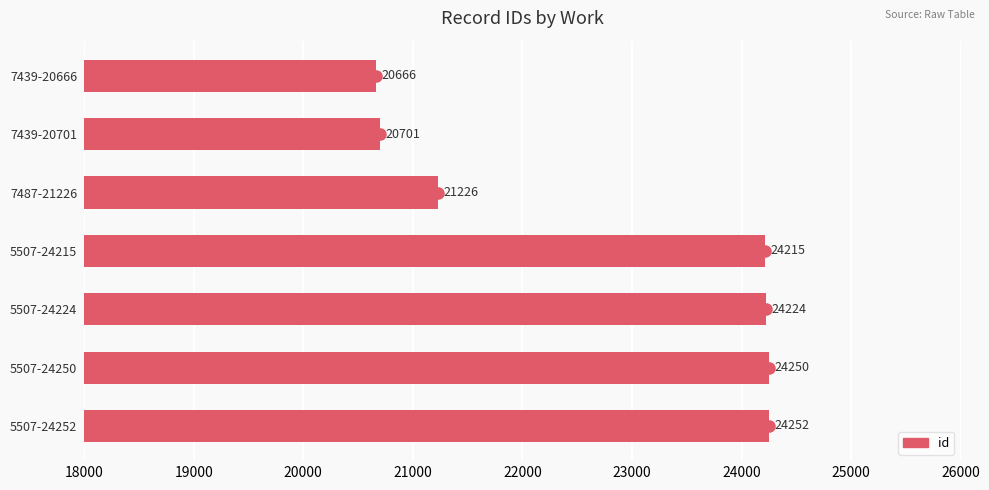

What is the average value?

22791